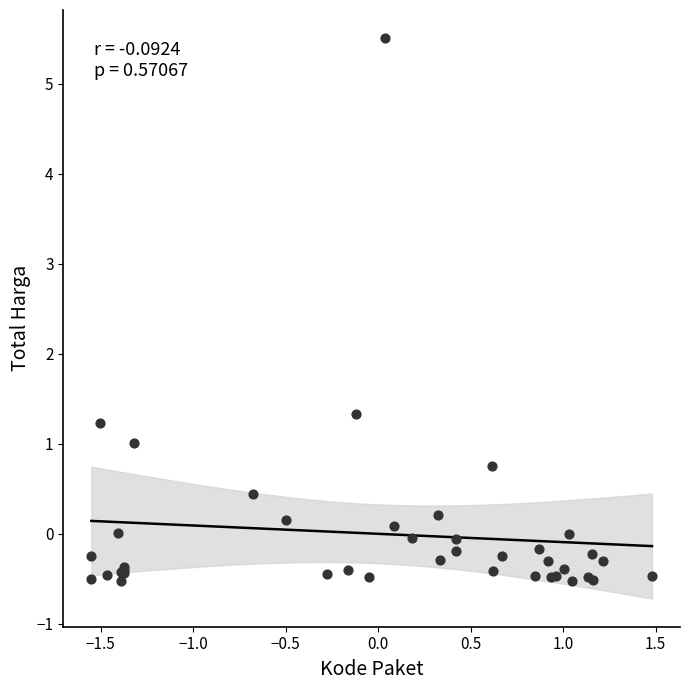

What Y value in the scatter plot is closest to 2?

1.3